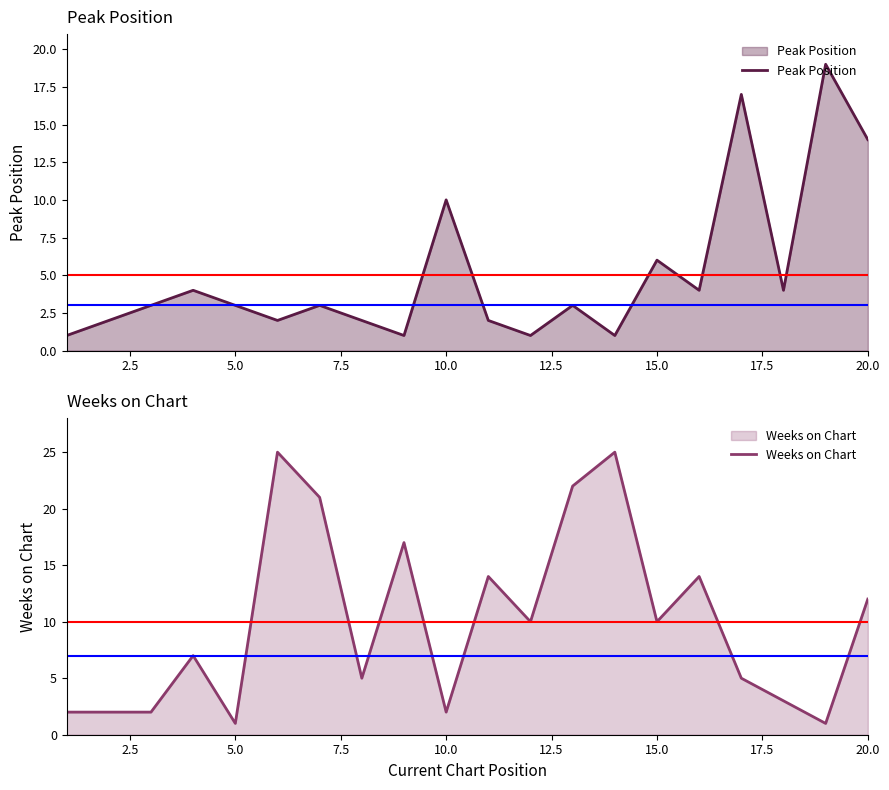

What is the maximum value for Peak Position?

19